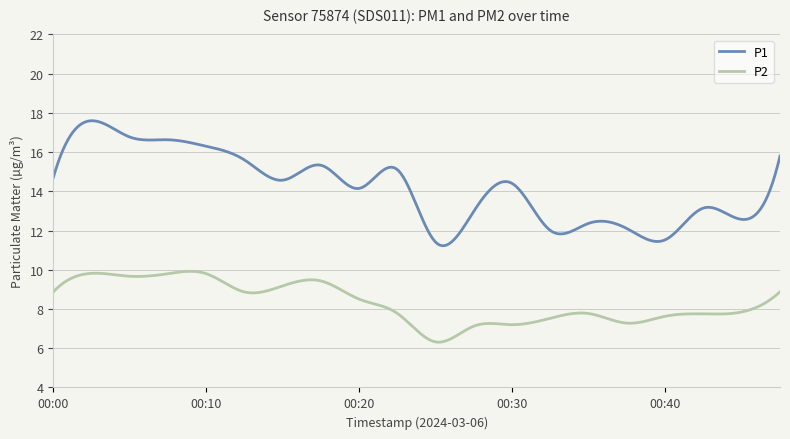

Rank the series by their maximum value, from highest to lowest.

P1, P2